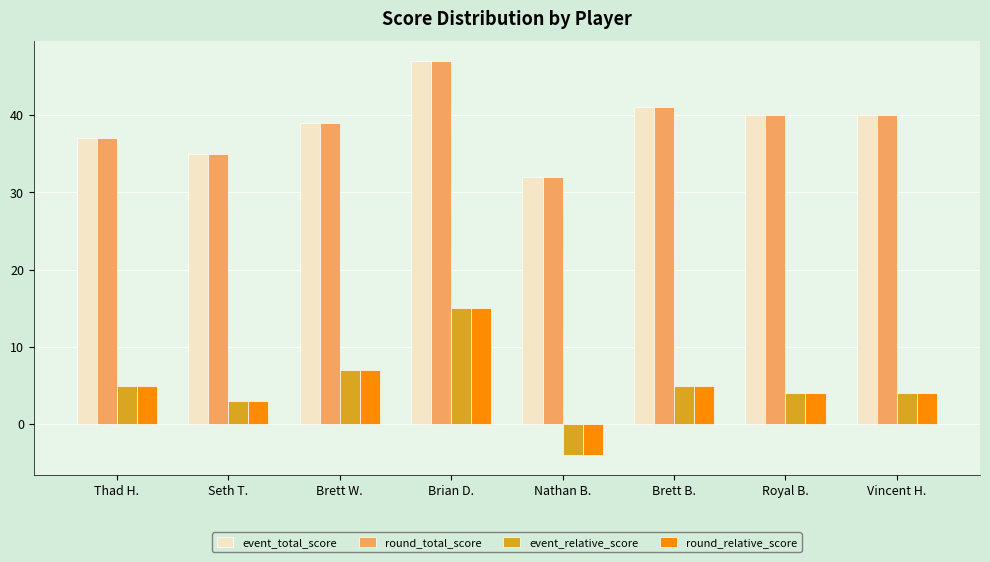

How many groups of bars are there?

8